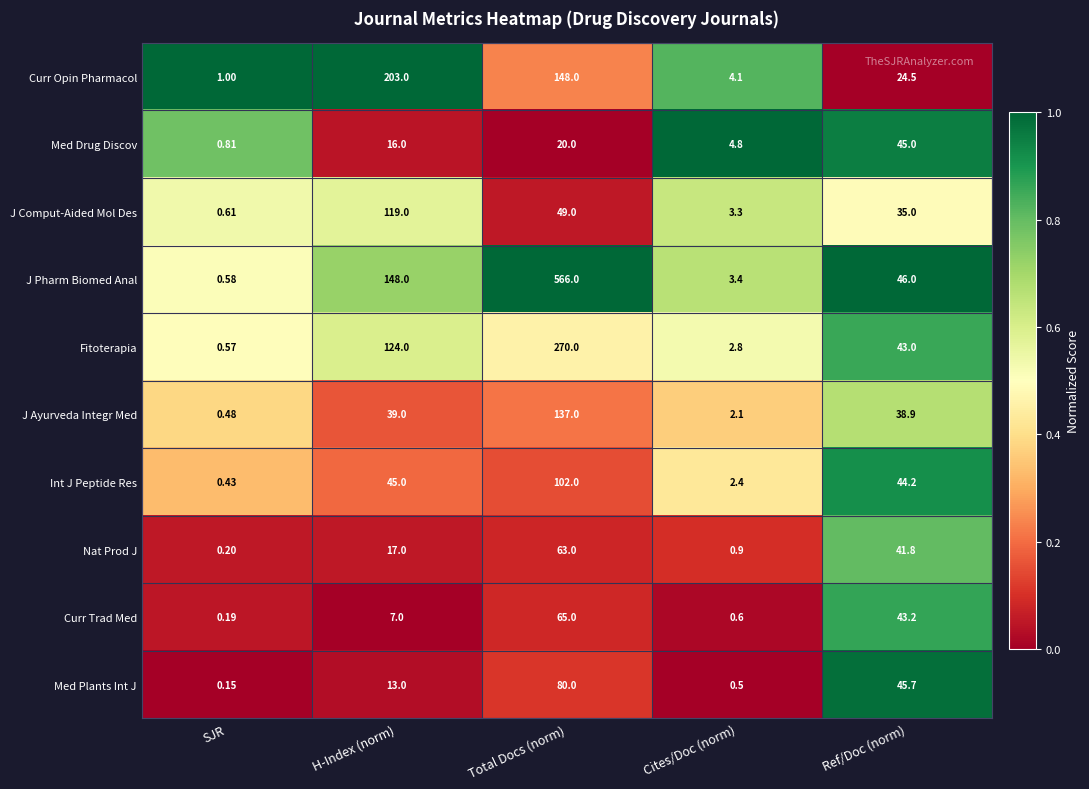

List the labels in order of Curr Trad Med value, largest first.

Total Docs (norm), Ref/Doc (norm), H-Index (norm), Cites/Doc (norm), SJR